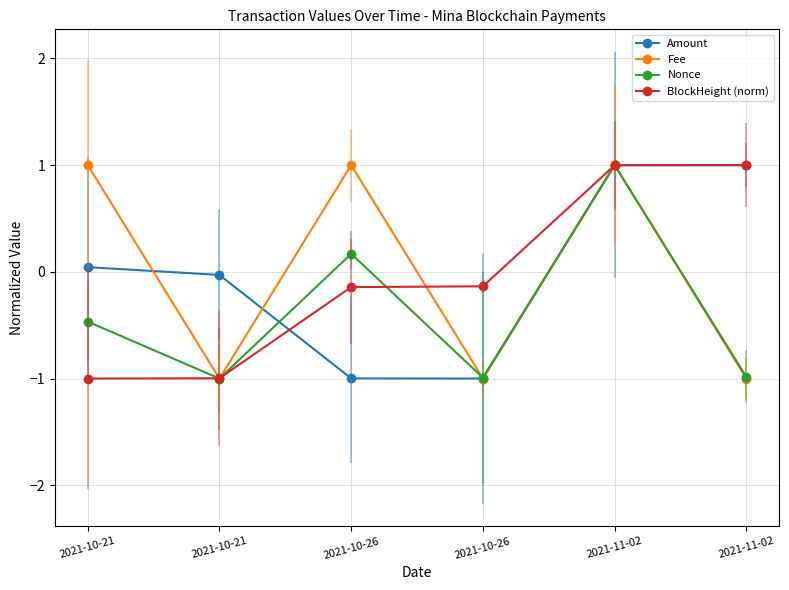

What is the maximum value shown in the chart?

1.0